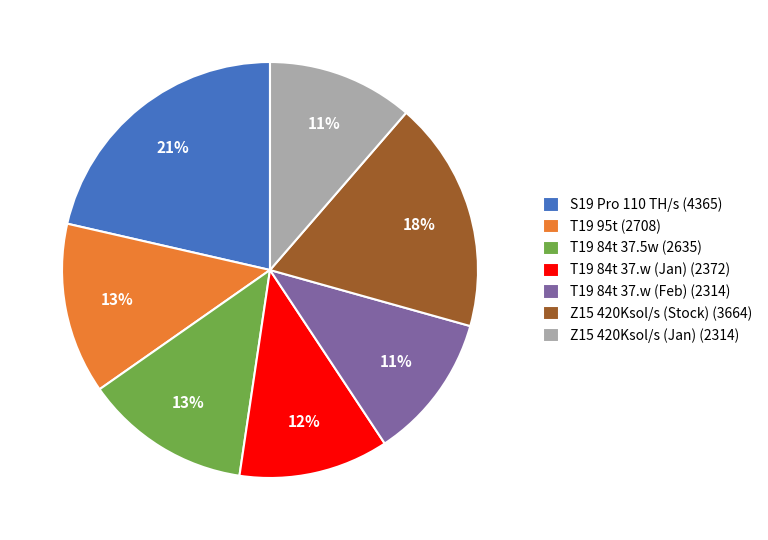

Is it true that S19 Pro 110 TH/s is 21% of the pie?

True